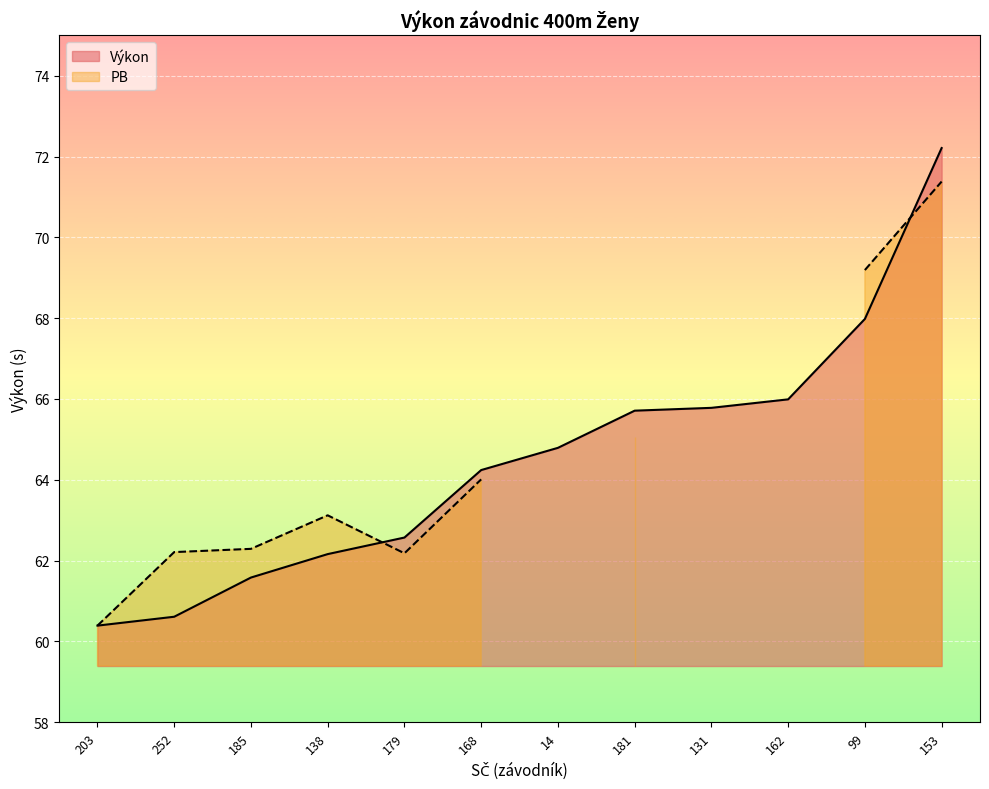

True or false: the data shows 30.6 at 131.

False